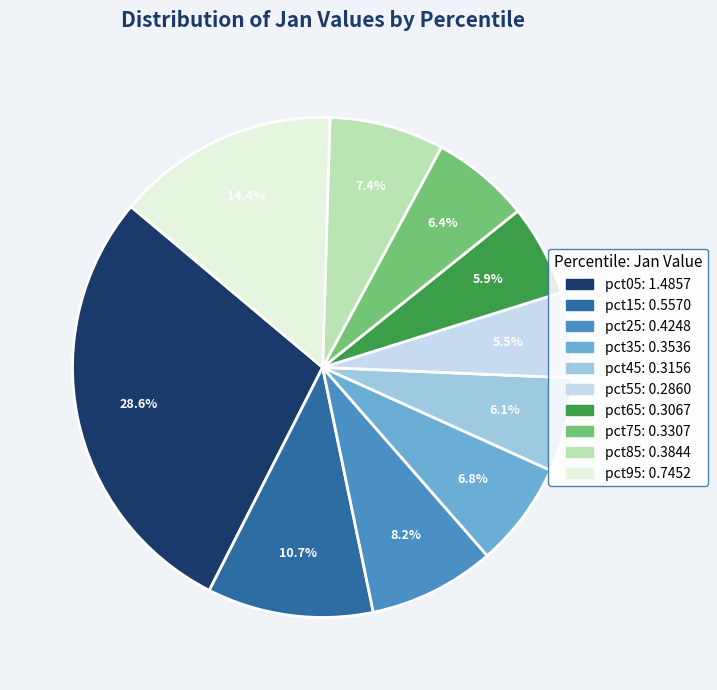

To the nearest percent, what is the difference between the largest and smallest slice percentages?

23%